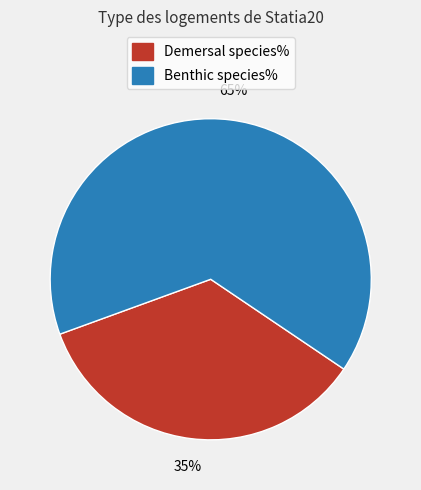

To the nearest percent, what percentage of the pie is Demersal species%?

35%